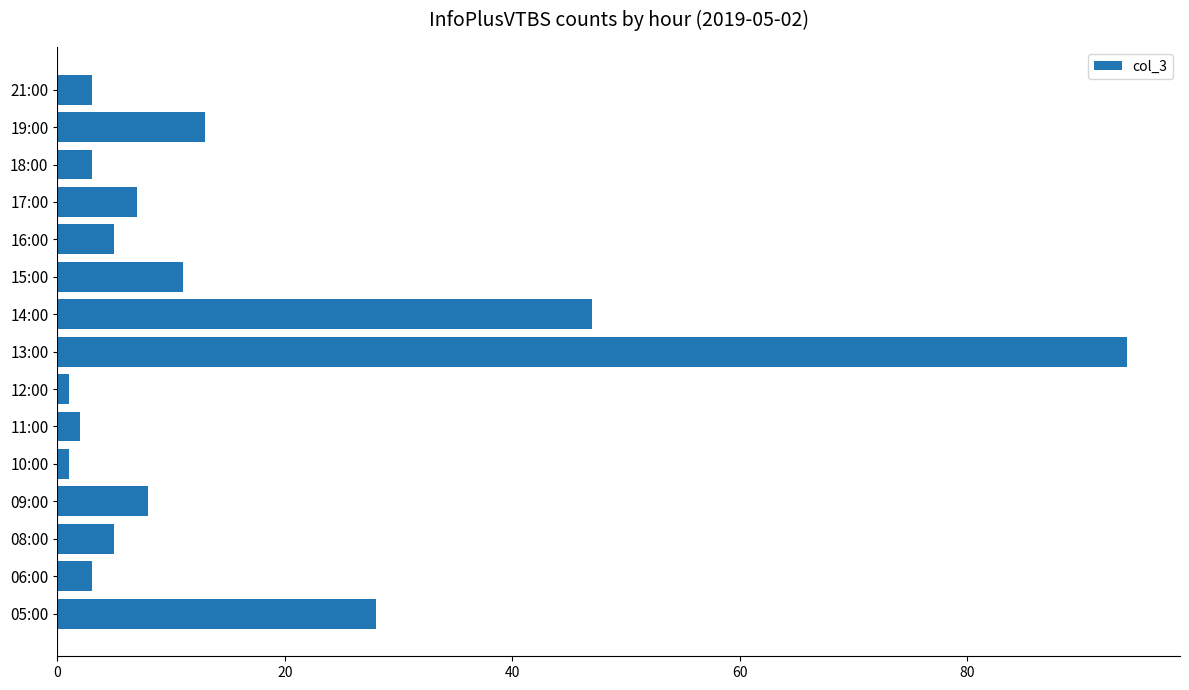

What is the greatest value displayed?

94